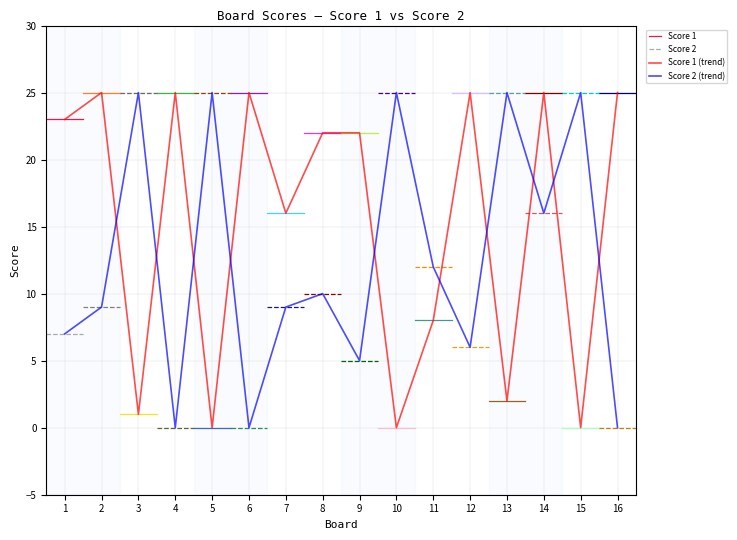

True or false: Score 1 has a value of 0 at 15.

True